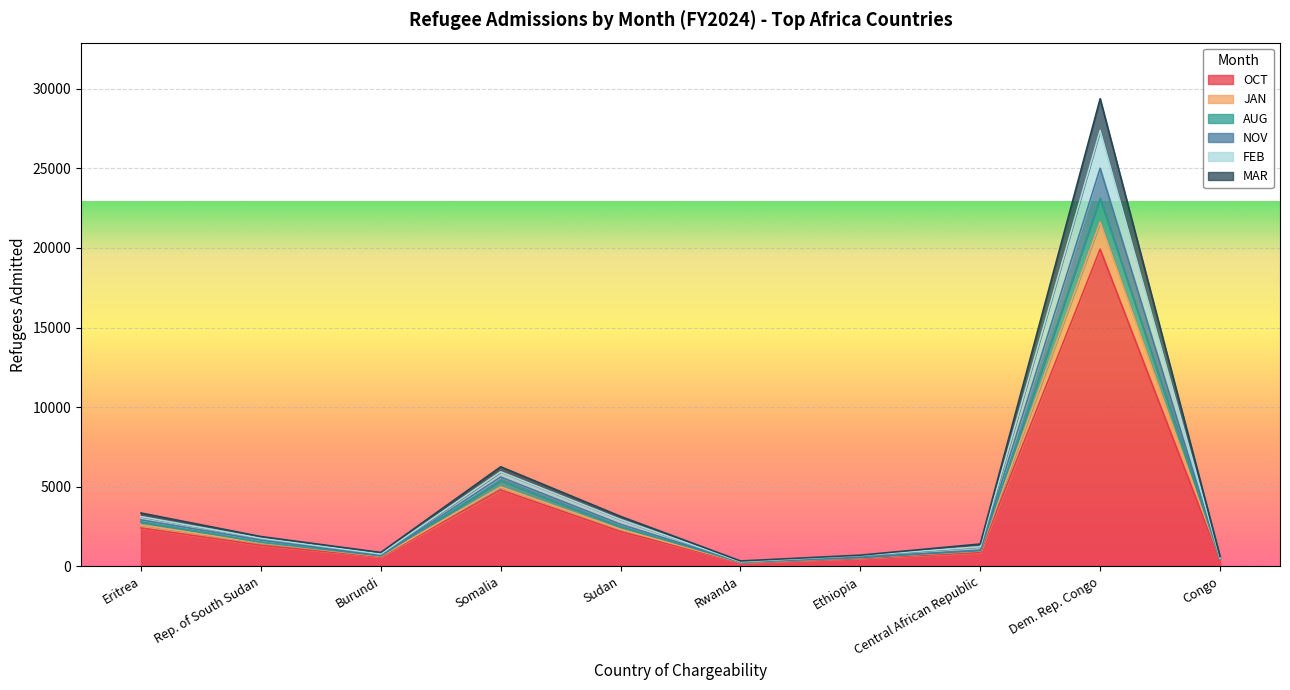

At which category is the sum across all series the highest?

Dem. Rep. Congo